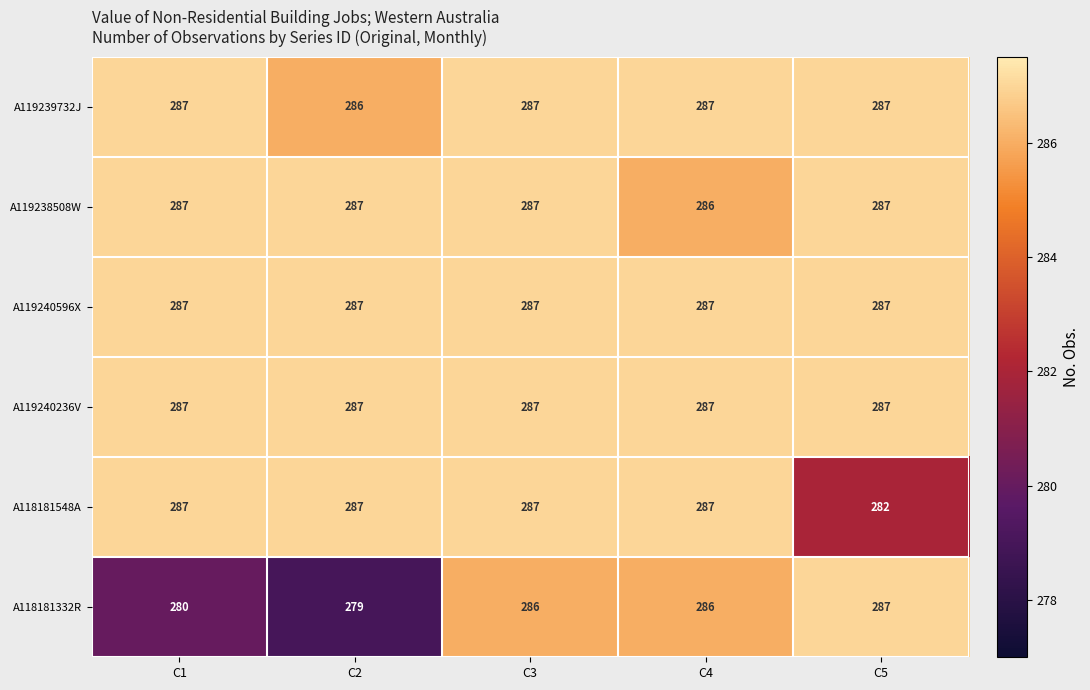

What is the greatest value displayed?

287